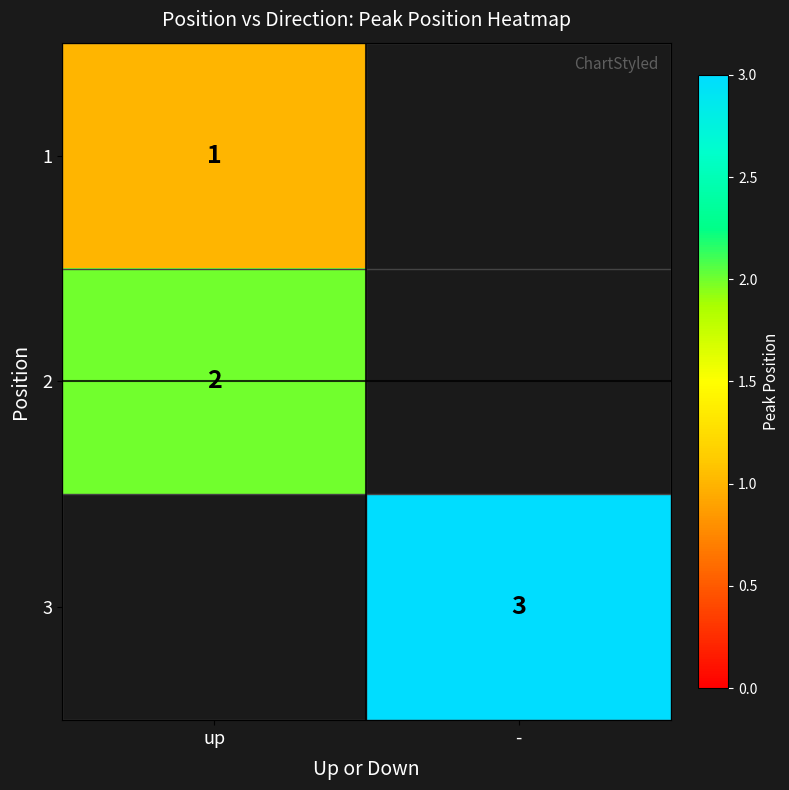

Is it true that 2 equals 2 at up?

True